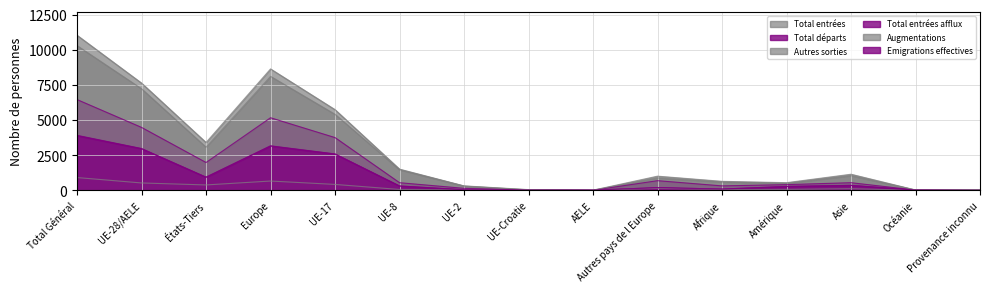

Reading left to right, transcribe all the data shown in this chart.

Total entrées: 10291	7223	3068	8105	5406	1465	302	38	12	882	590	494	1044	23	35
Total départs: 3912	2973	939	3165	2587	313	42	18	13	192	91	279	355	21	1
Autres sorties: 909	525	384	662	421	61	31	11	1	137	59	67	115	5	1
Total entrées afflux: 6454	4475	1979	5162	3751	543	143	28	10	687	317	407	543	20	5
Augmentations: 11028	7626	3402	8634	5738	1508	317	51	12	1008	641	545	1145	26	37
Emigrations effectives: 3890	2960	930	3151	2580	307	42	18	13	191	90	274	353	21	1